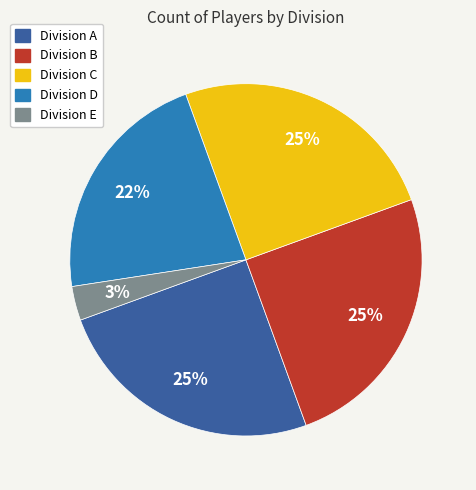

To the nearest percent, what is the average slice percentage?

20%